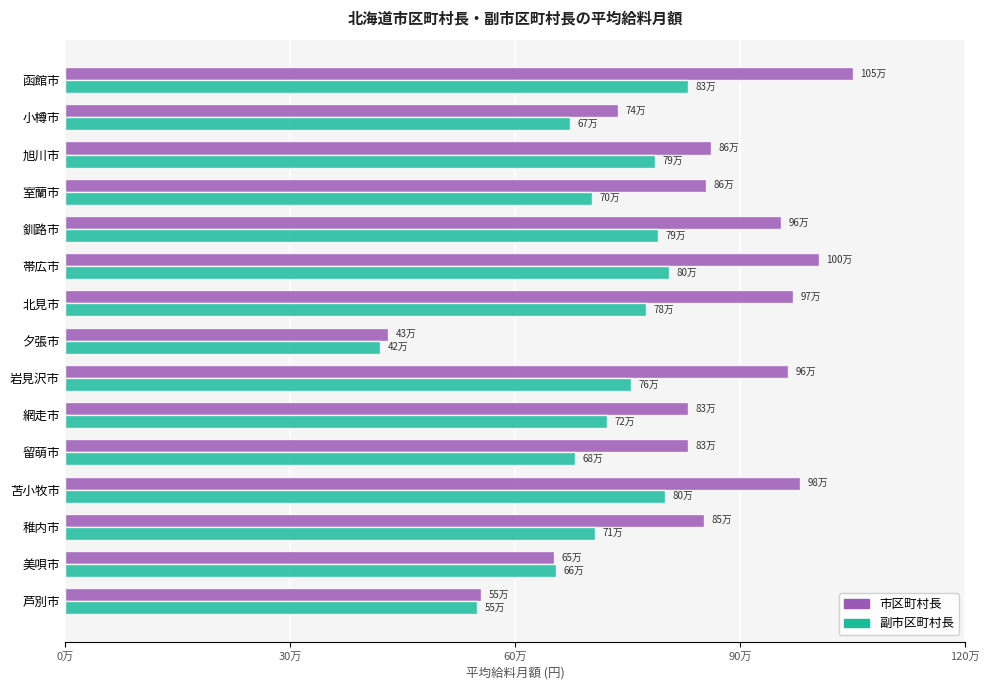

At which category does the chart reach its peak across all series?

函館市